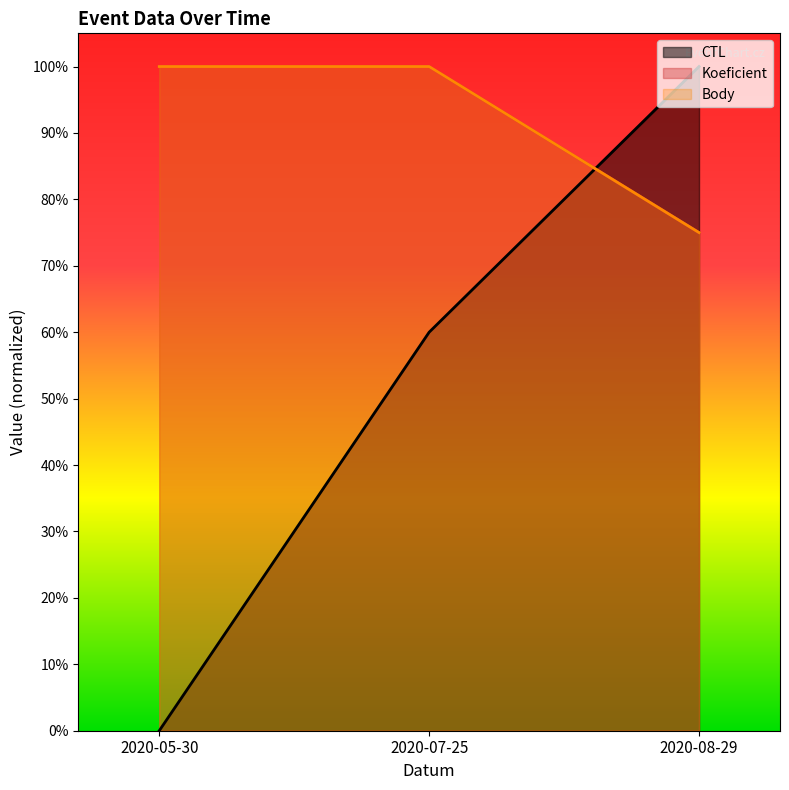

Reading left to right, what are all the values shown in this chart?

CTL: 0.0	0.6	1.0
Koeficient: 1.0	1.0	0.7
Body: 1.0	1.0	0.7